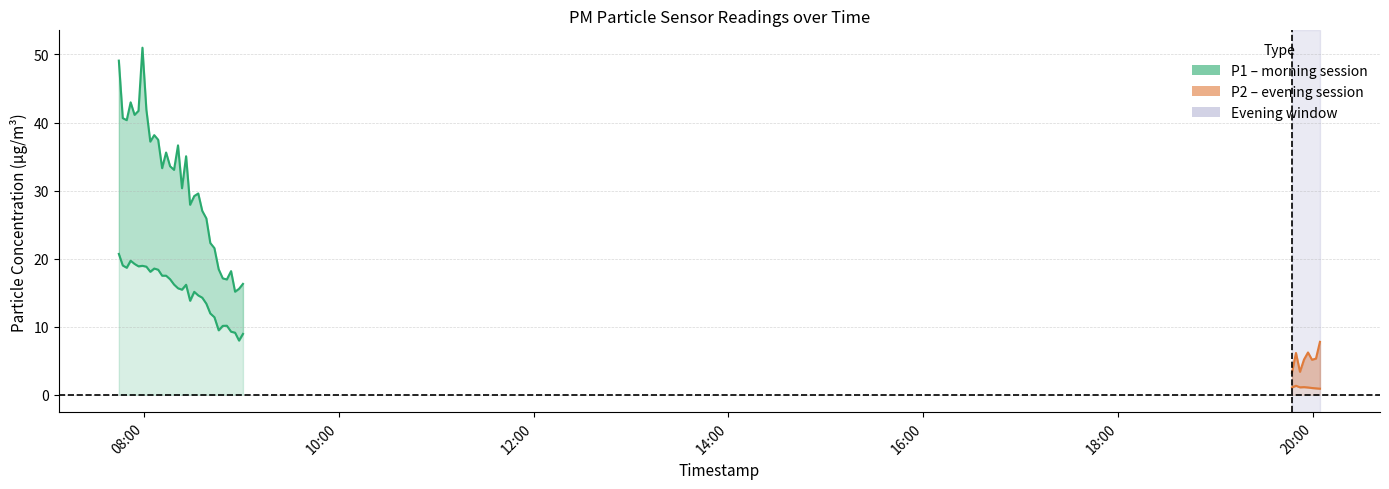

What is the sum of all P1 values?

1042.8